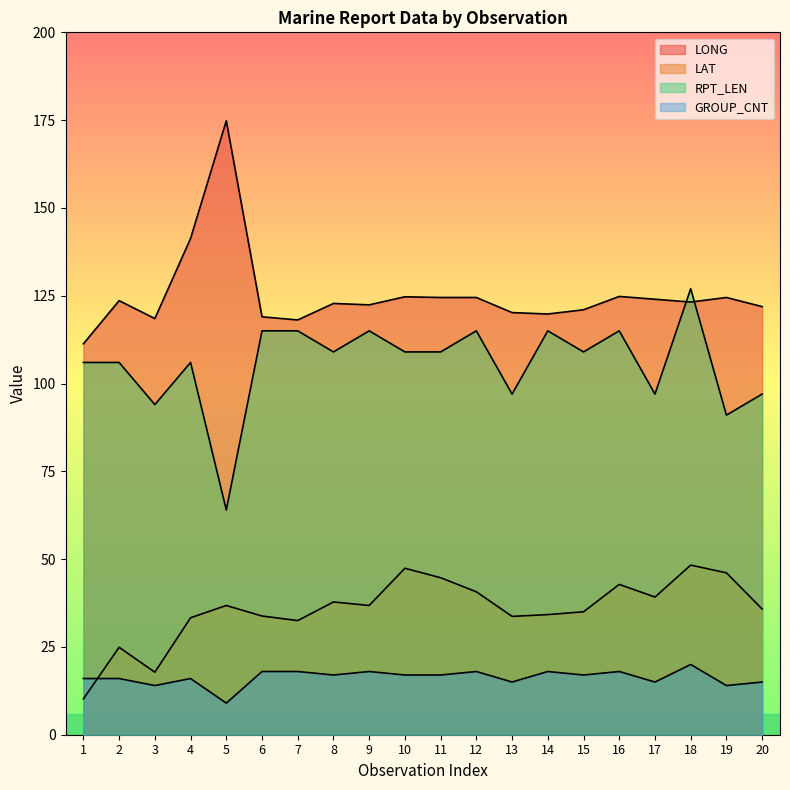

Which series has the widest spread of values?

LONG